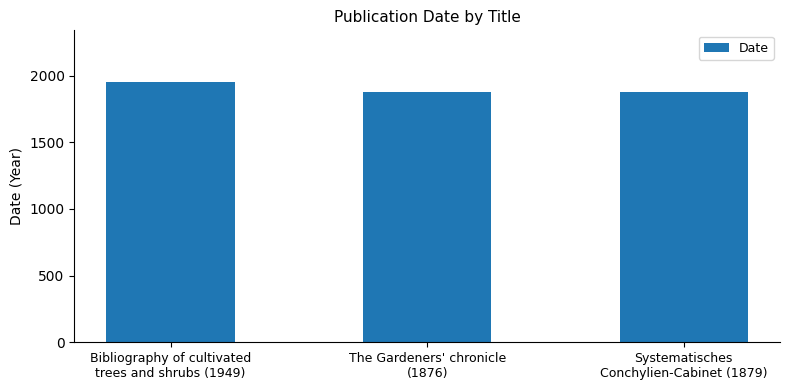

What is the change in value from Bibliography of cultivated
trees and shrubs (1949) to Systematisches
Conchylien-Cabinet (1879)?

-70